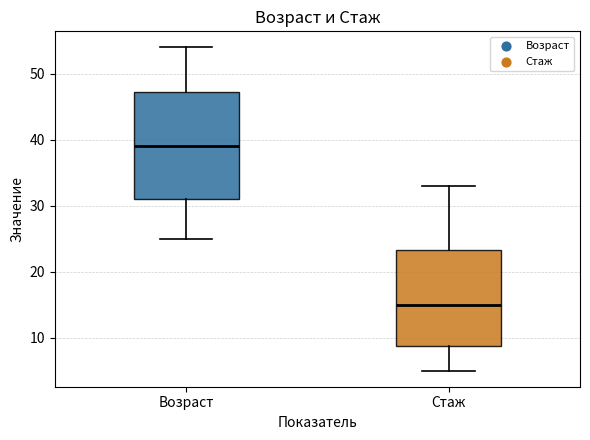

Which box has the lowest median line?

Стаж